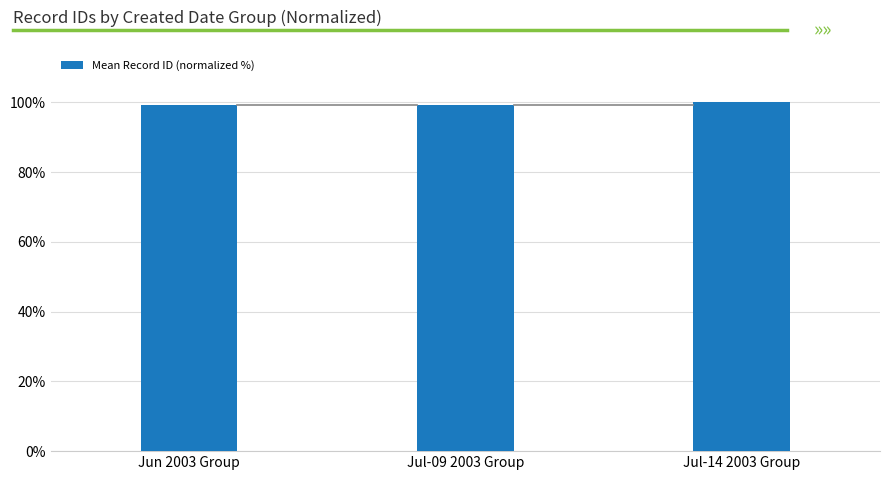

Is it true that the value at Jun 2003 Group is 51.6?

False